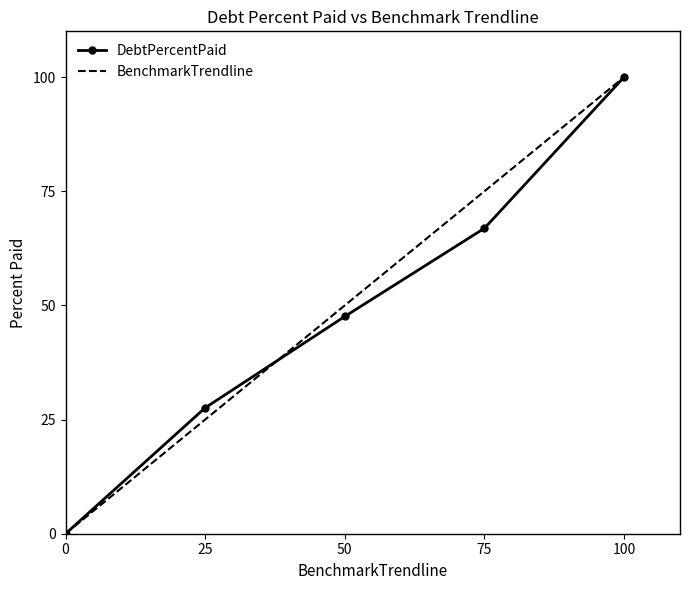

What is the total value across all series at 0?

0.0